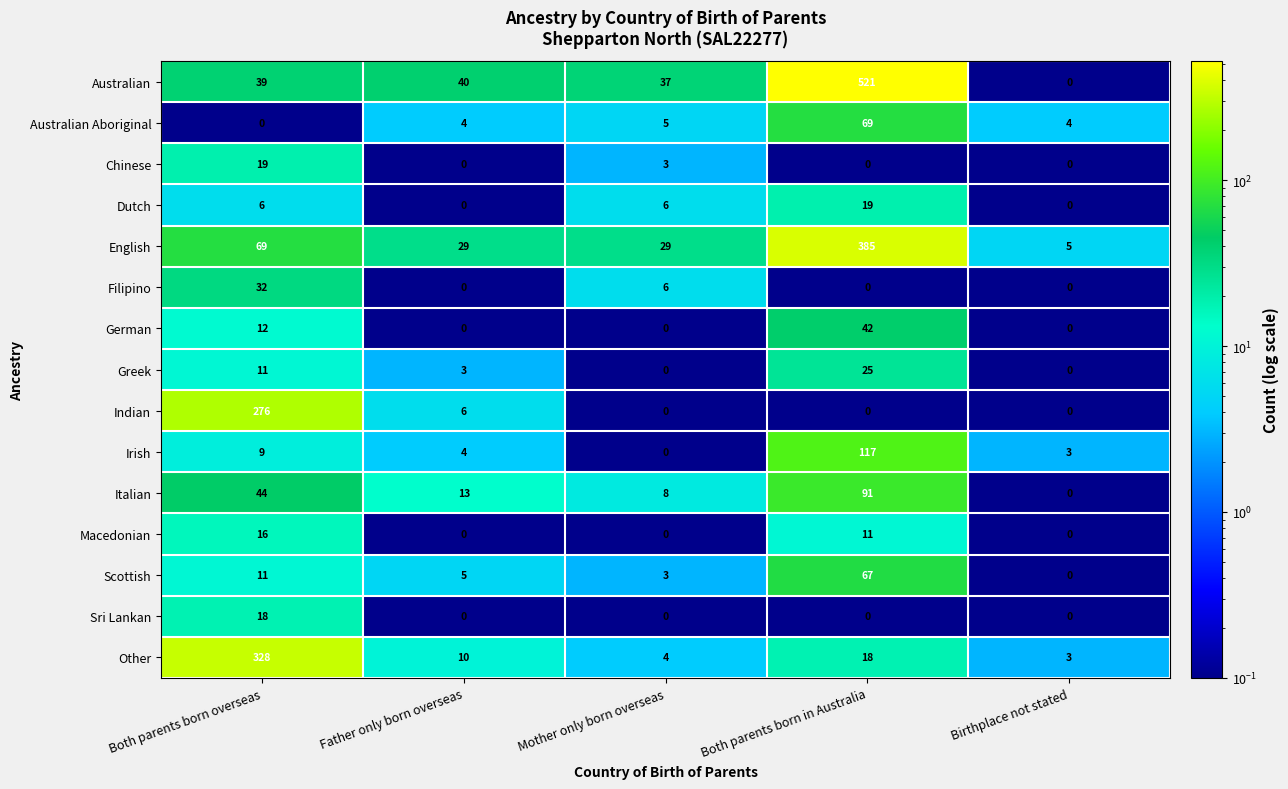

Is it true that Other equals 10 at Father only born overseas?

True